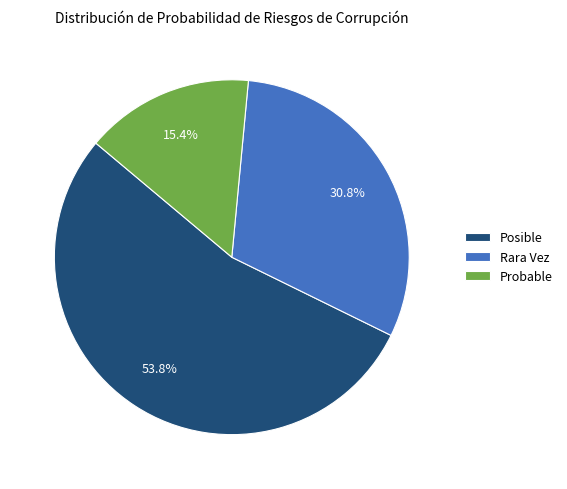

Rank the categories by value from highest to lowest.

Posible, Rara Vez, Probable